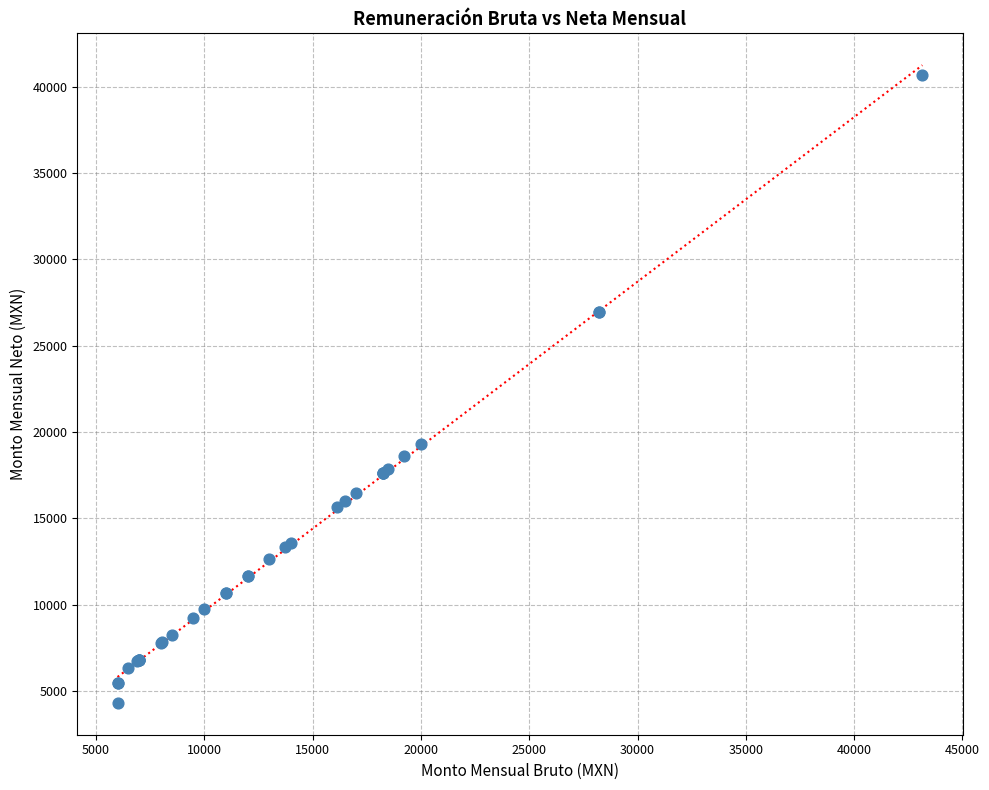

What Y value in the scatter plot is closest to 22485?

19294.9